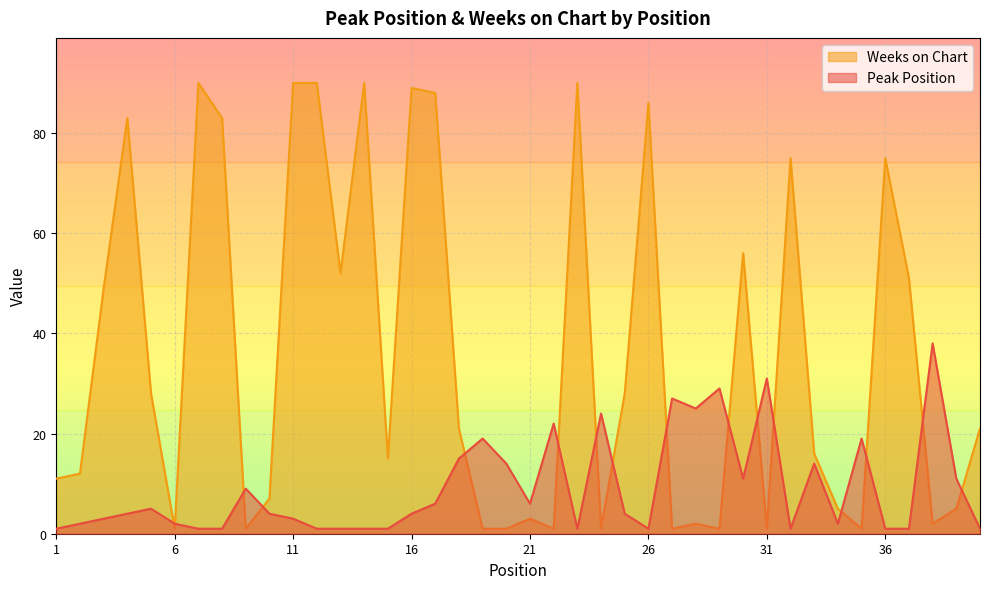

How many intersections are there between Peak Position and Weeks on Chart?

16